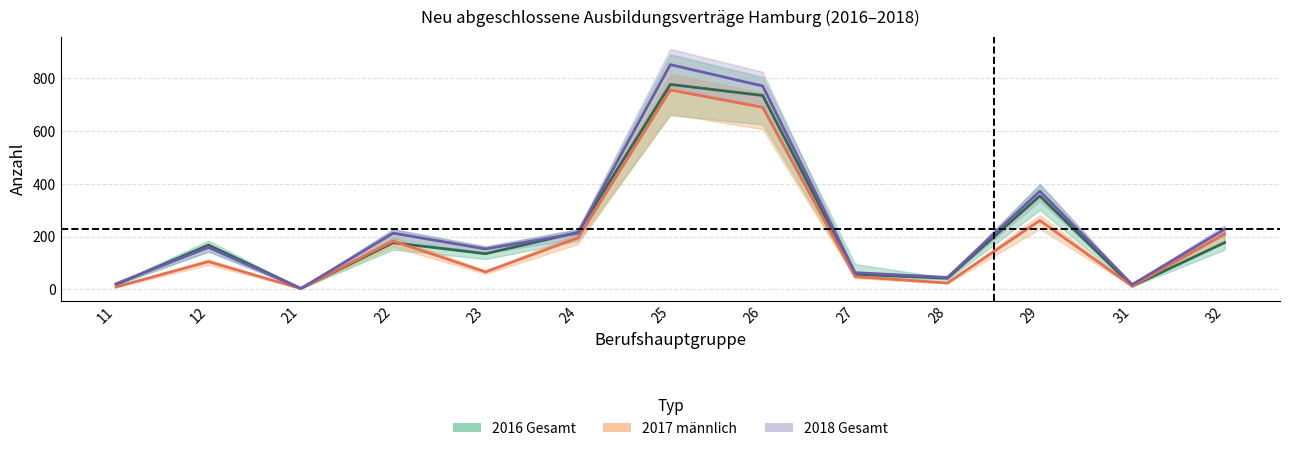

Between 21 and 11, which is larger?

11